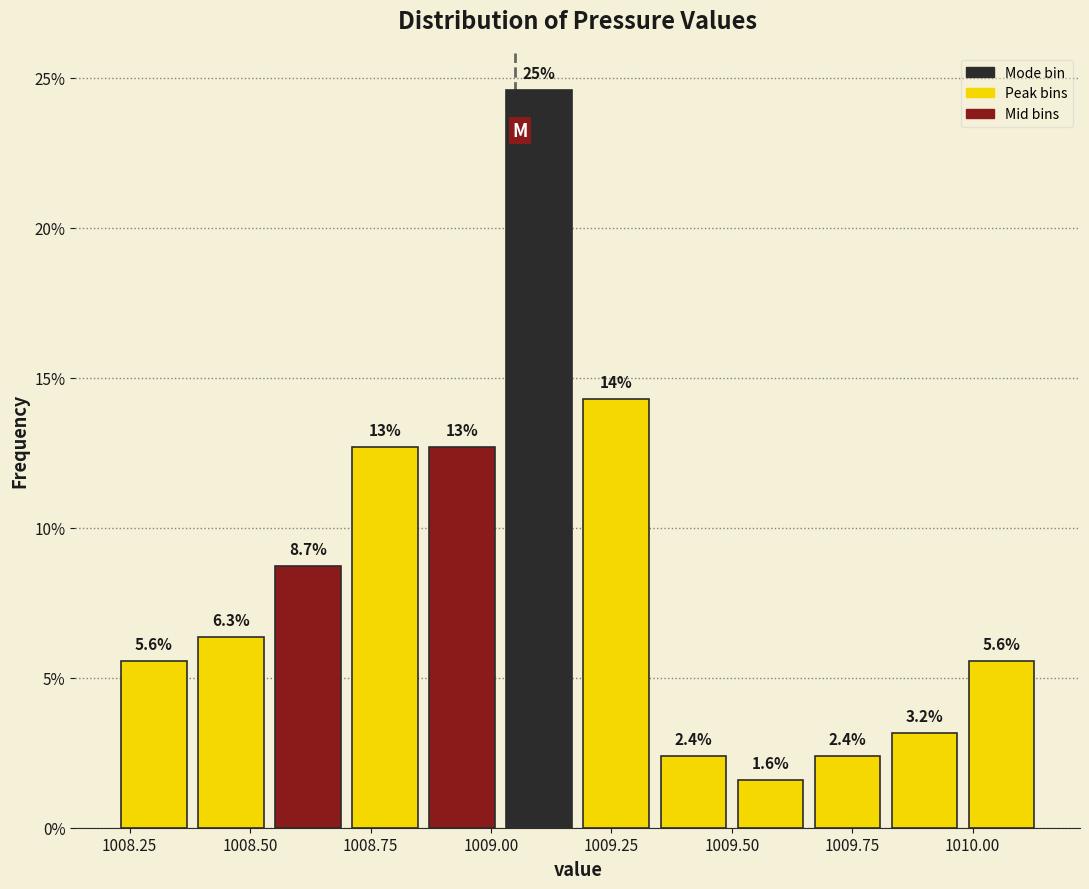

Around what value on the x-axis is the tallest bar? Give the approximate position of its centre, as read against the axis.

1009.10